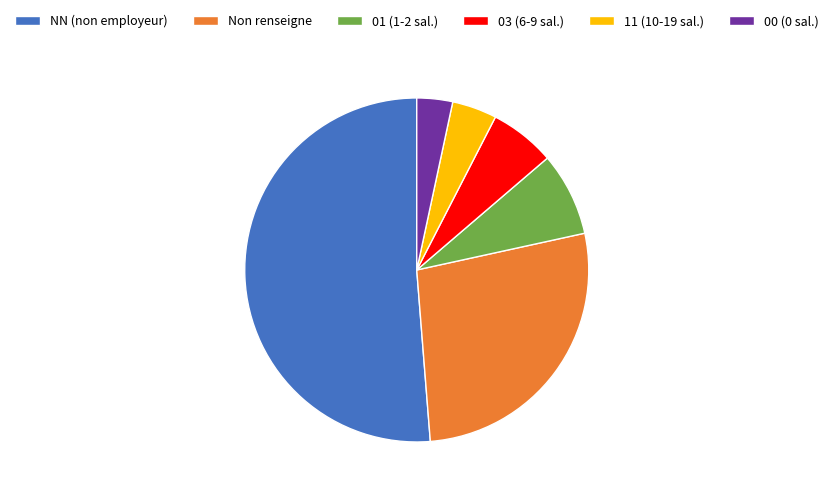

How many segments does this pie chart have?

6